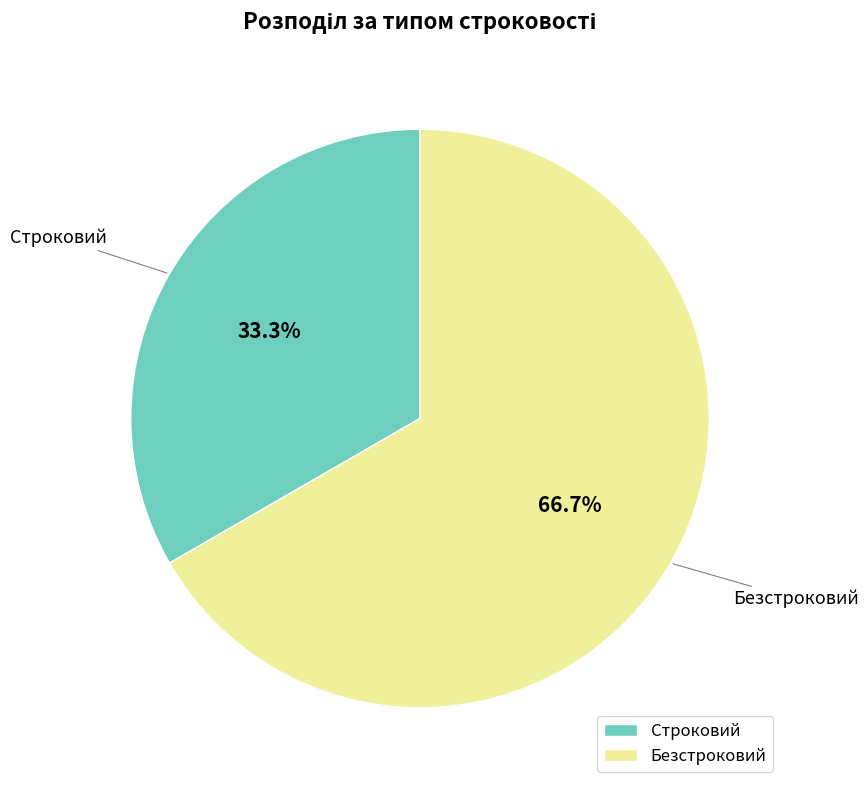

How many slices are in this pie chart?

2